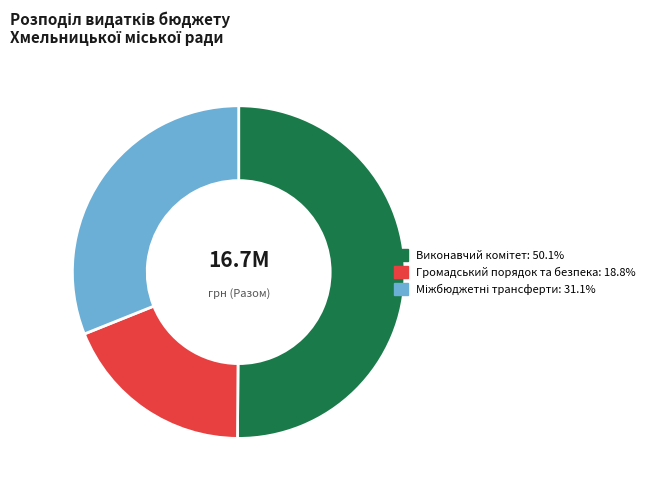

How many slices are in this pie chart?

3